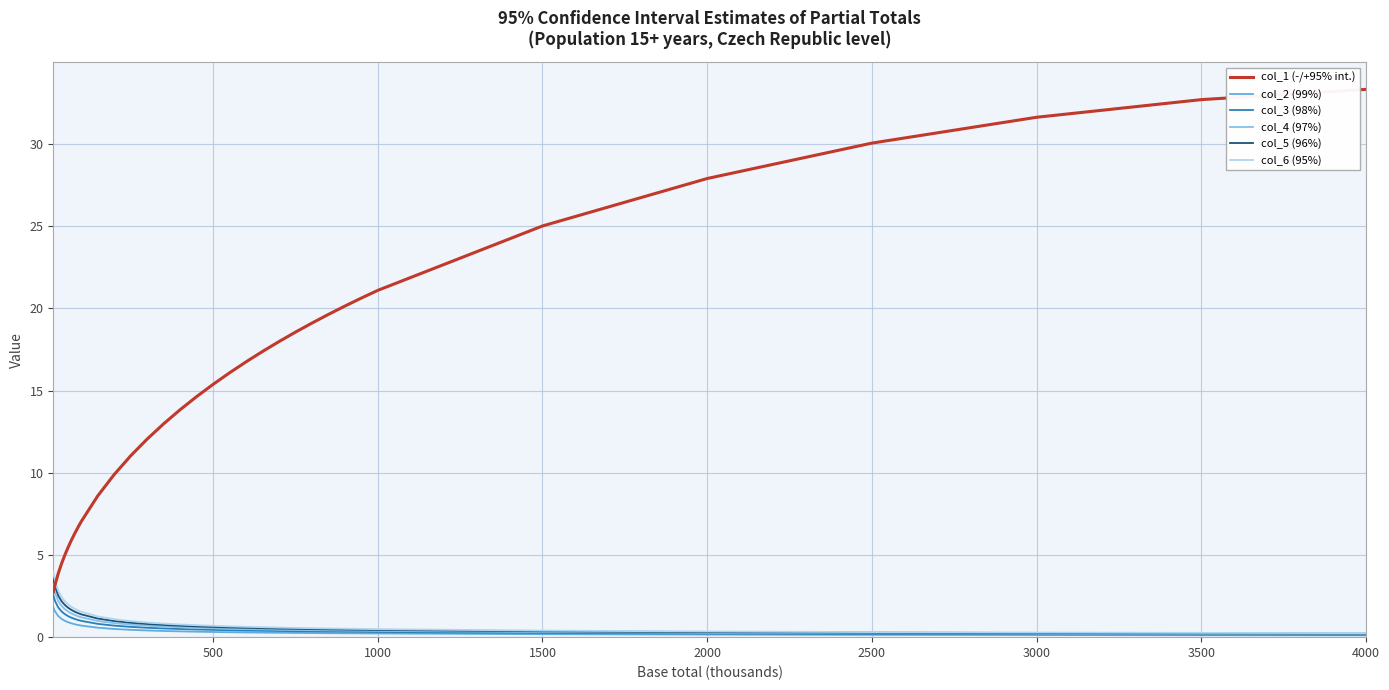

True or false: col_2 (99%) and col_1 (-/+95% int.) cross at least once.

False